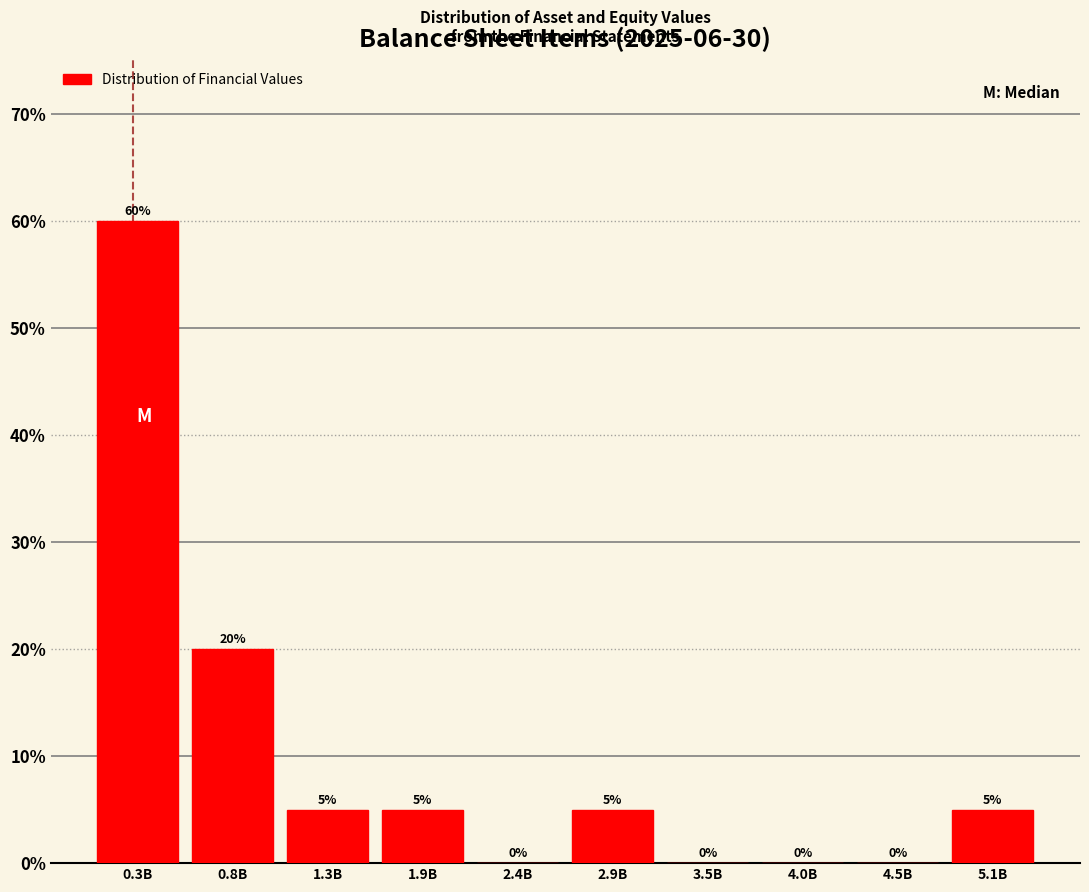

Reading left to right, list all the values displayed in this chart.

0.3B=60	0.8B=20	1.3B=5	1.9B=5	2.4B=0	2.9B=5	3.5B=0	4.0B=0	4.5B=0	5.1B=5